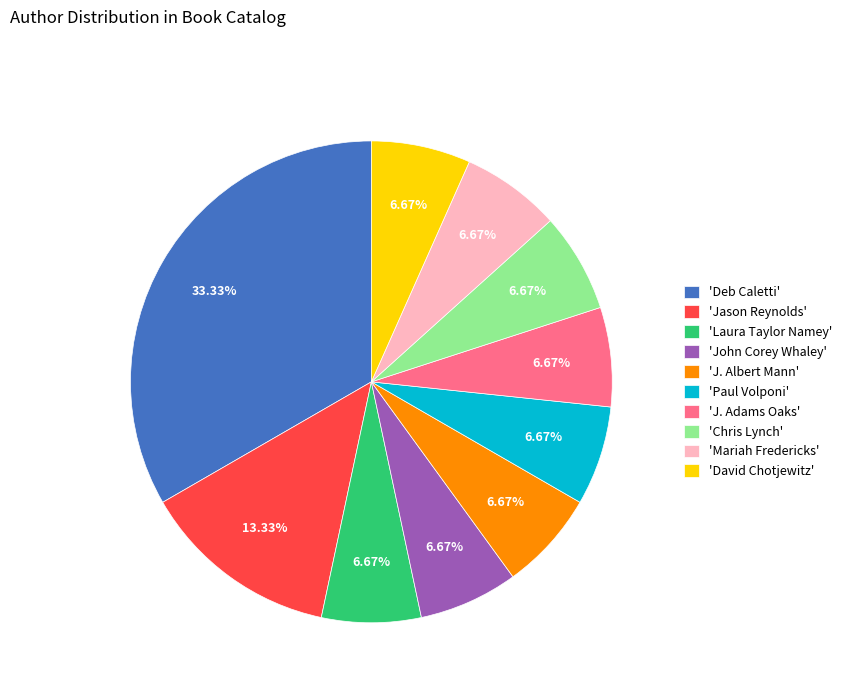

Does 'Laura Taylor Namey' represent more than half of the total?

No